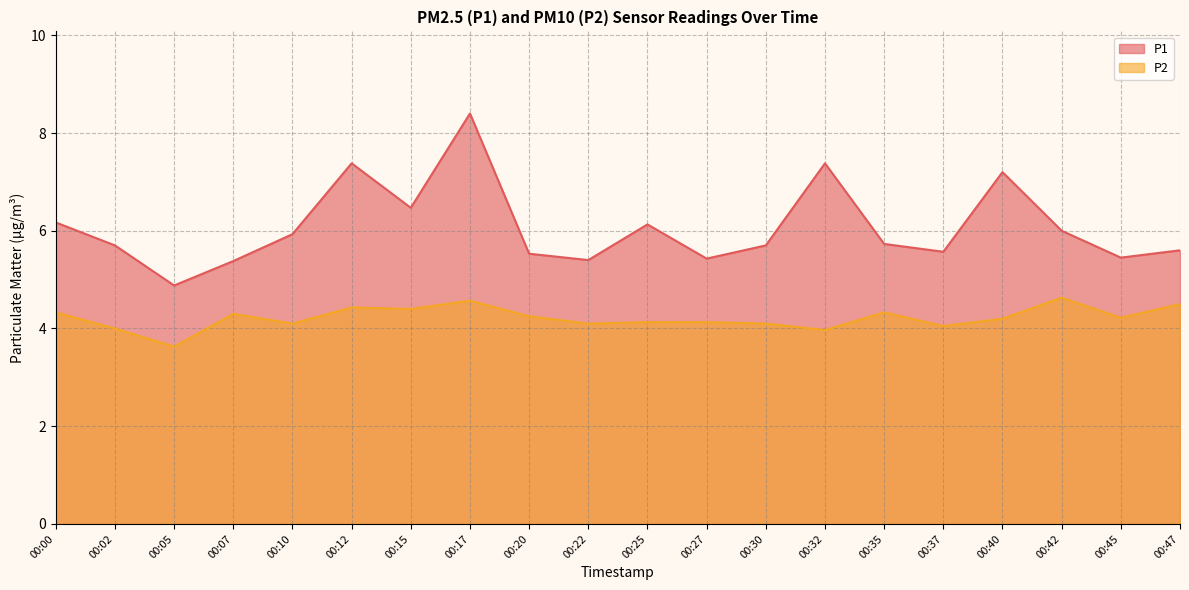

What is the average value of the P2 series?

4.2